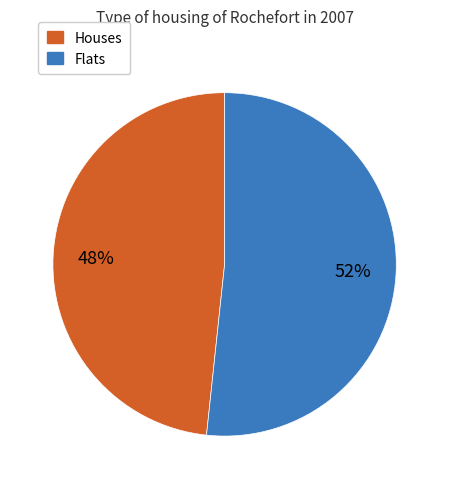

True or false: Flats accounts for 52% of the total.

True